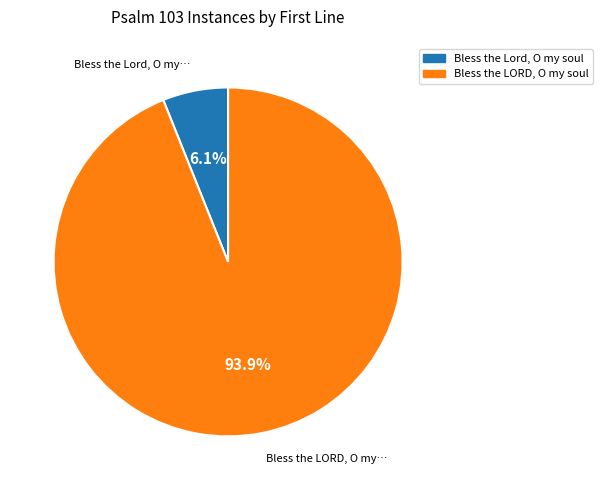

To the nearest percent, what is the difference between the Bless the LORD, O my soul and Bless the Lord, O my soul slice percentages?

88%